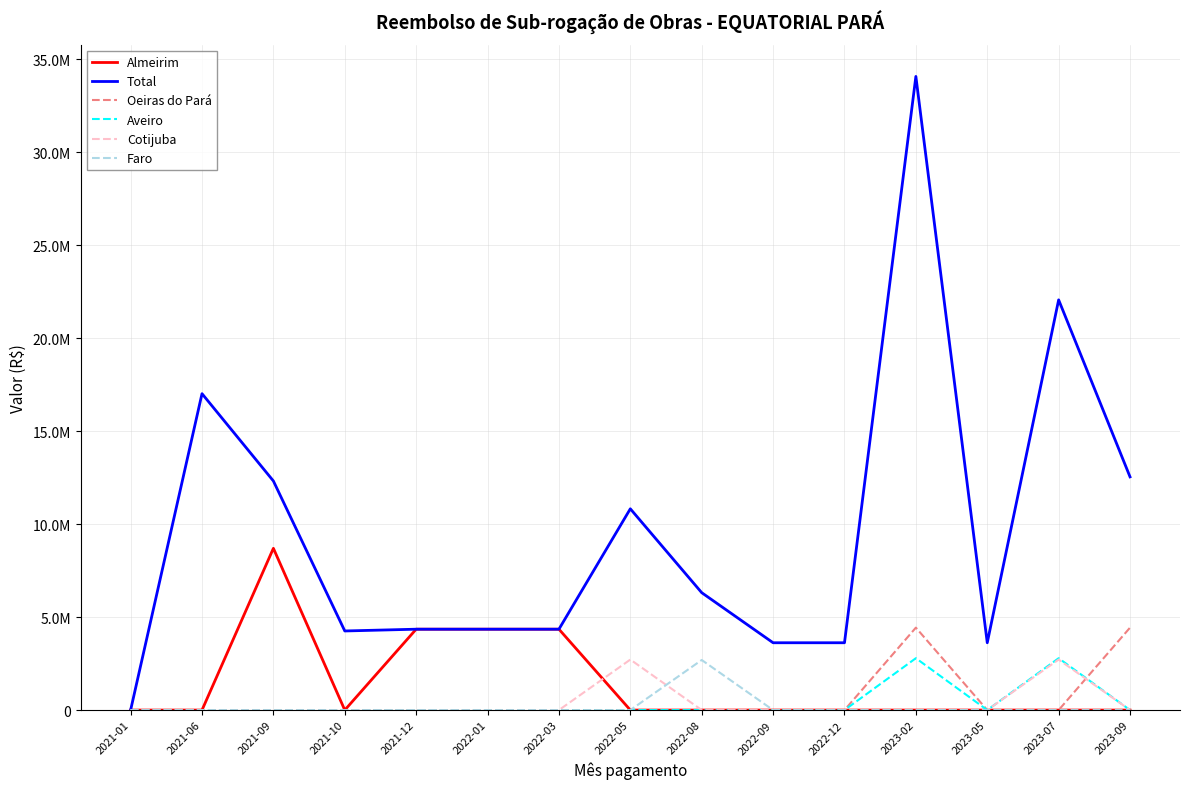

Where do Faro and Cotijuba first cross each other?

2022-05 and 2022-08